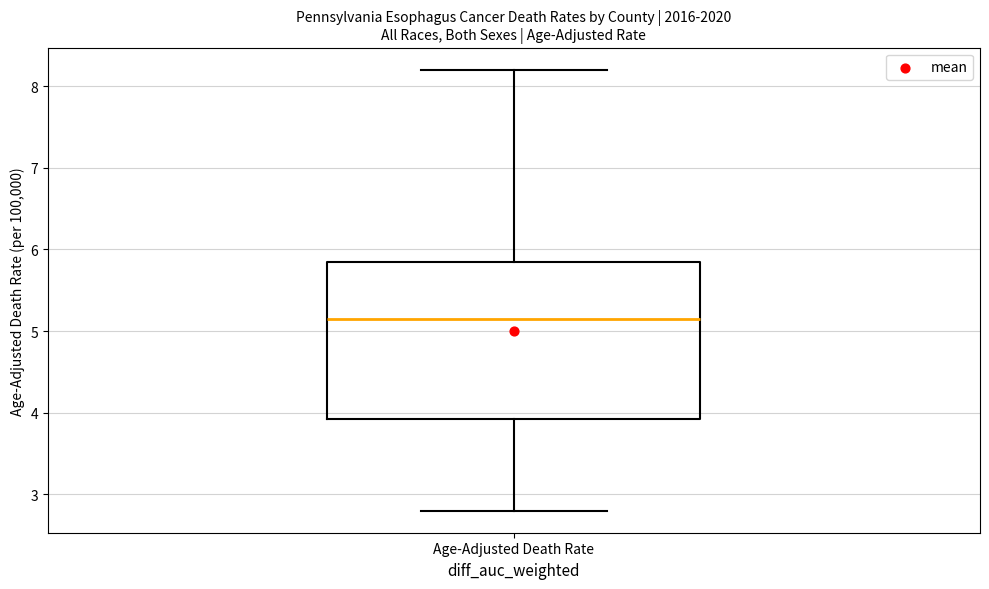

Transcribe this box plot: give where the median line is, the range the box spans, and where the two whiskers end, as read against the y-axis. The values are not printed on the chart, so give them approximately, as read against the axis.

median 5.2, box 3.9 to 5.9, whiskers 2.8 to 8.2